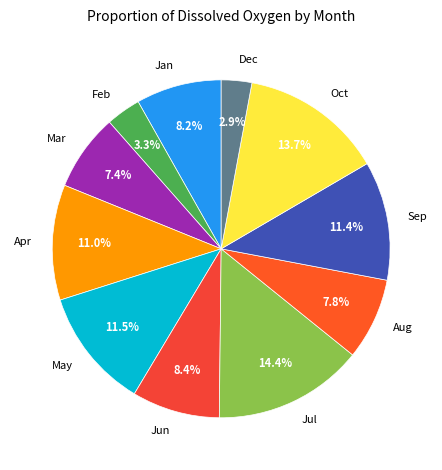

Which slice is the largest?

Jul